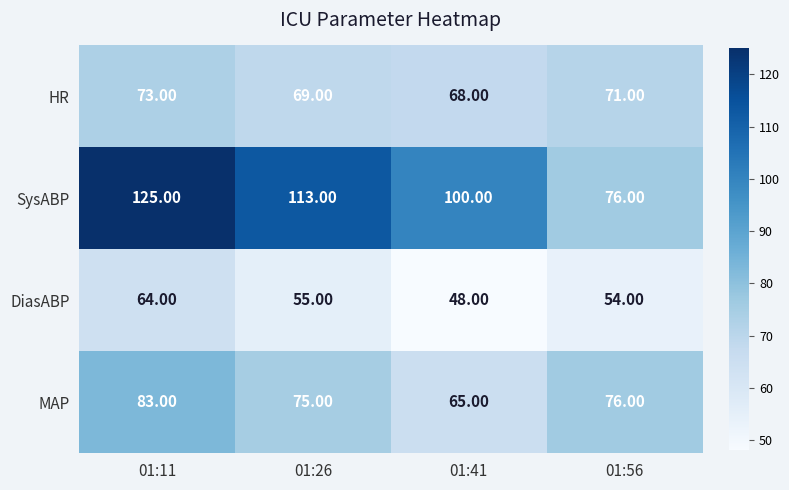

Rank the series by their maximum value, from highest to lowest.

SysABP, MAP, HR, DiasABP